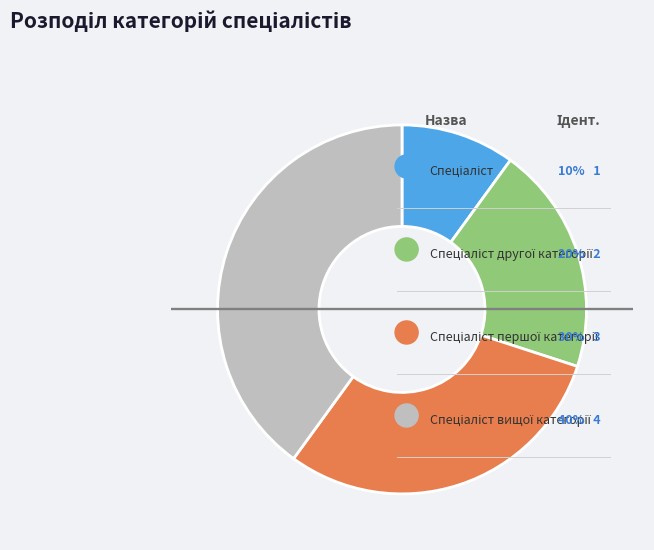

How many segments does this pie chart have?

4